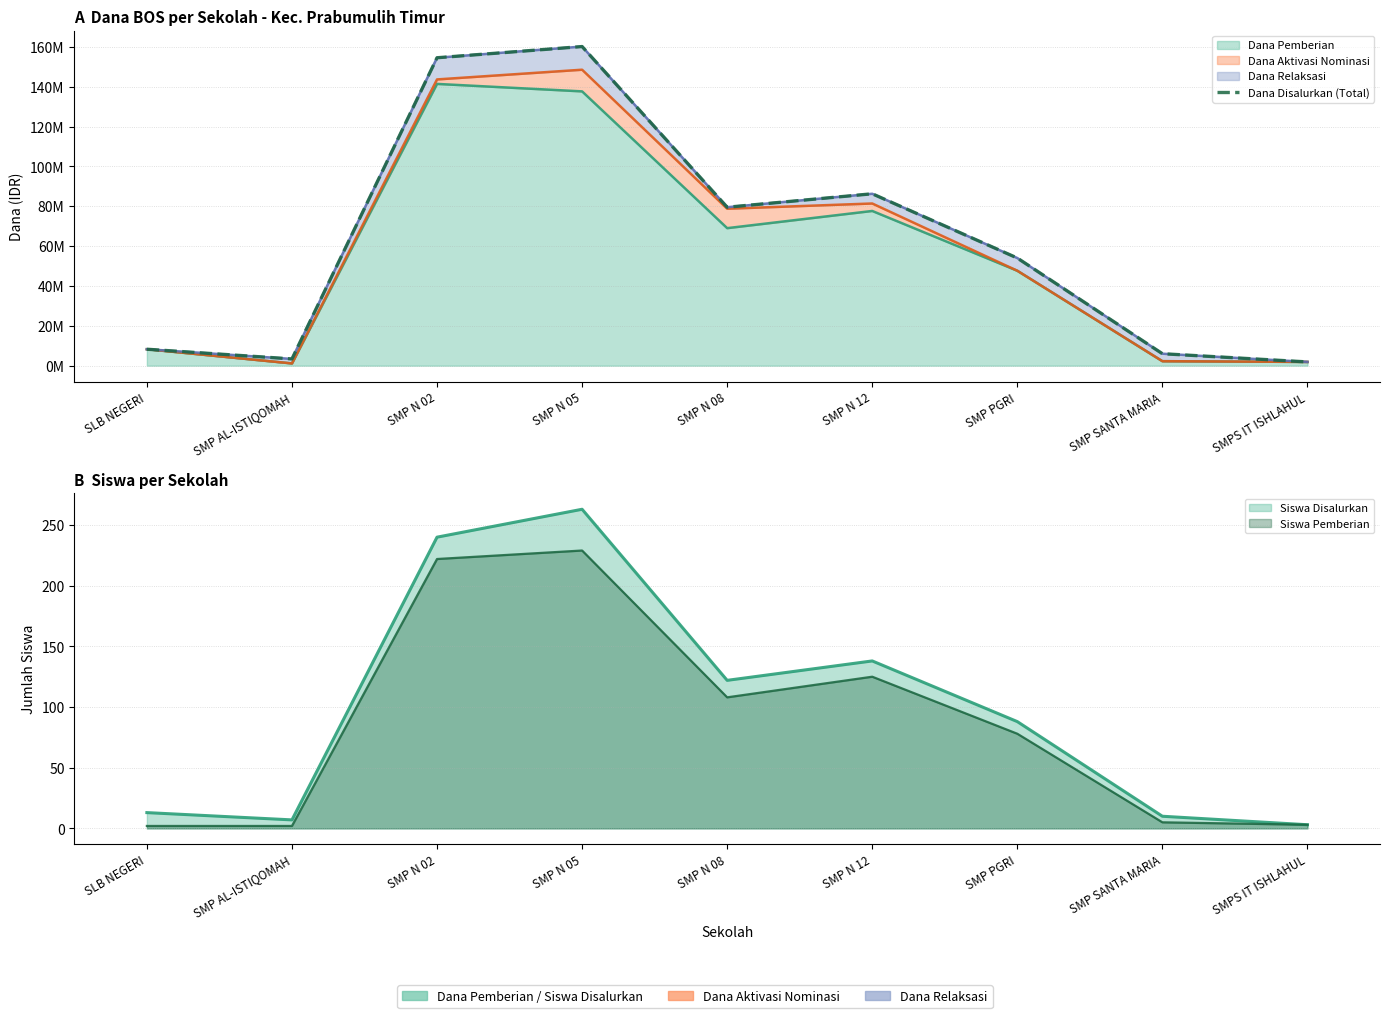

How many values are below 54000000?

4